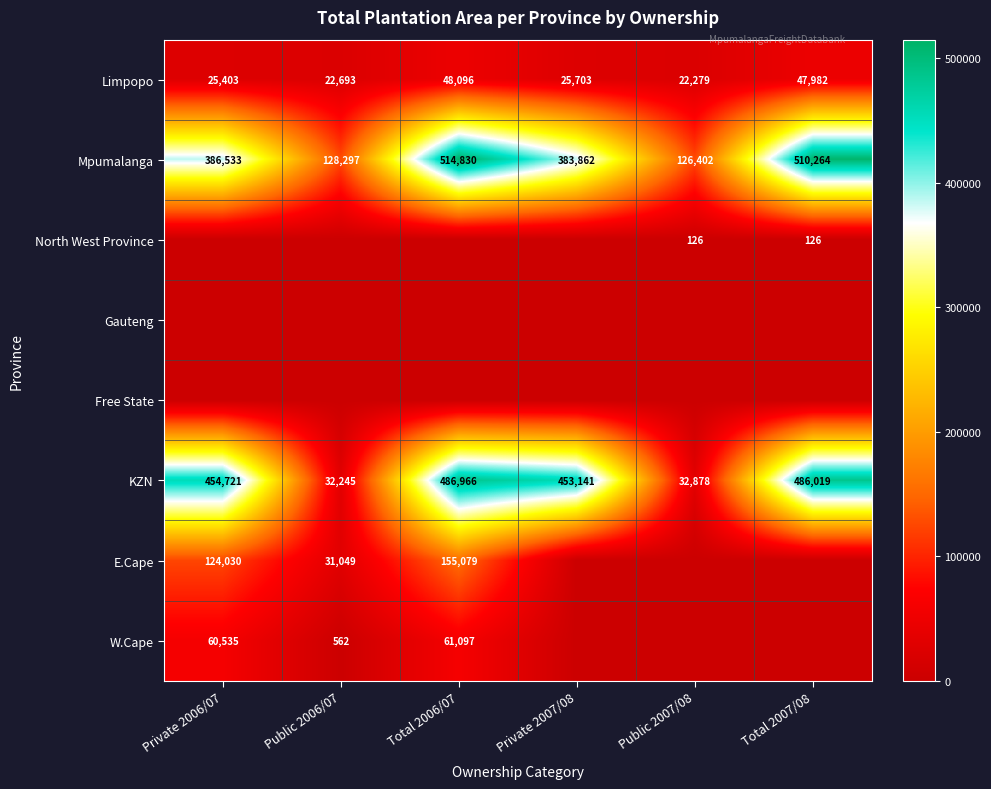

What is the sum of the KZN values at Private 2007/08 and Total 2007/08?

939160